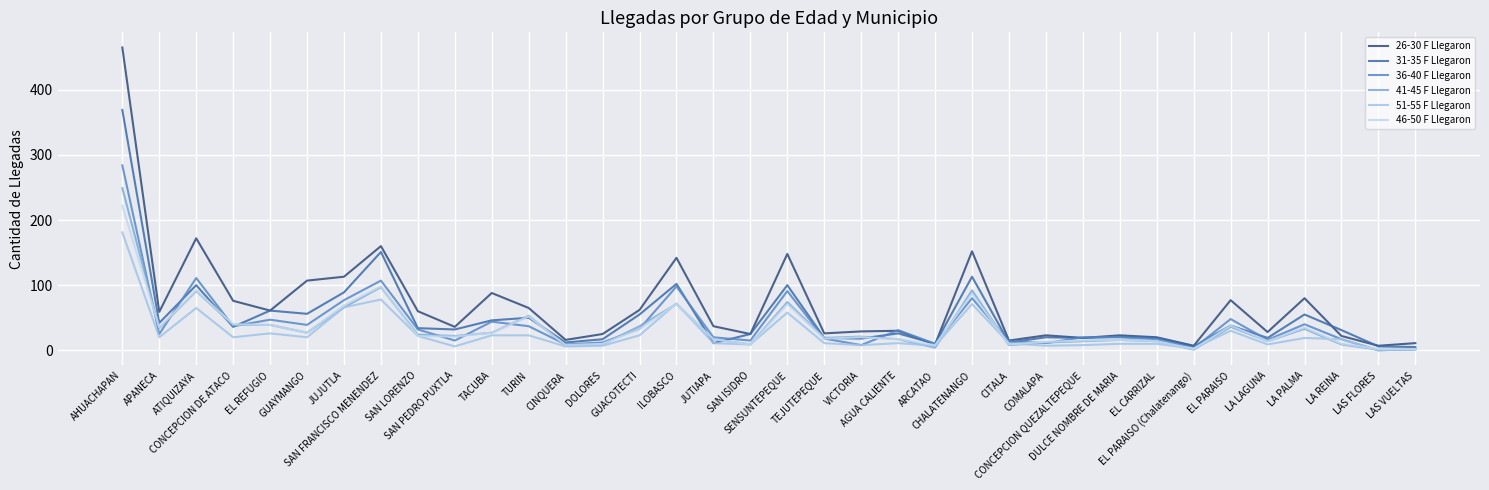

True or false: 26-30 F Llegaron has a value of 10 at EL PARAISO (Chalatenango).

False